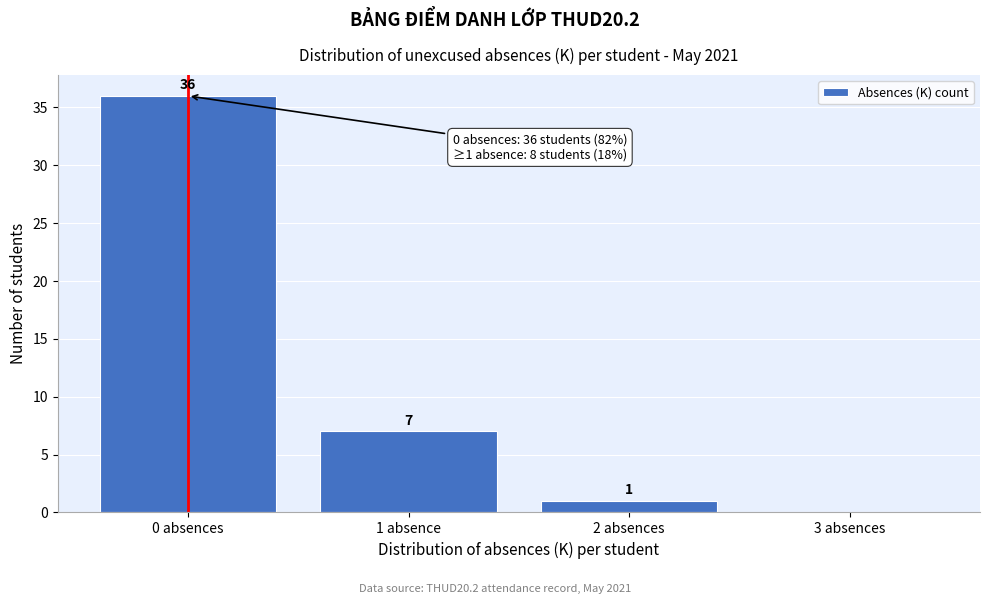

Reading left to right, what are all the values shown in this chart?

0 absences=36	1 absence=7	2 absences=1	3 absences=0